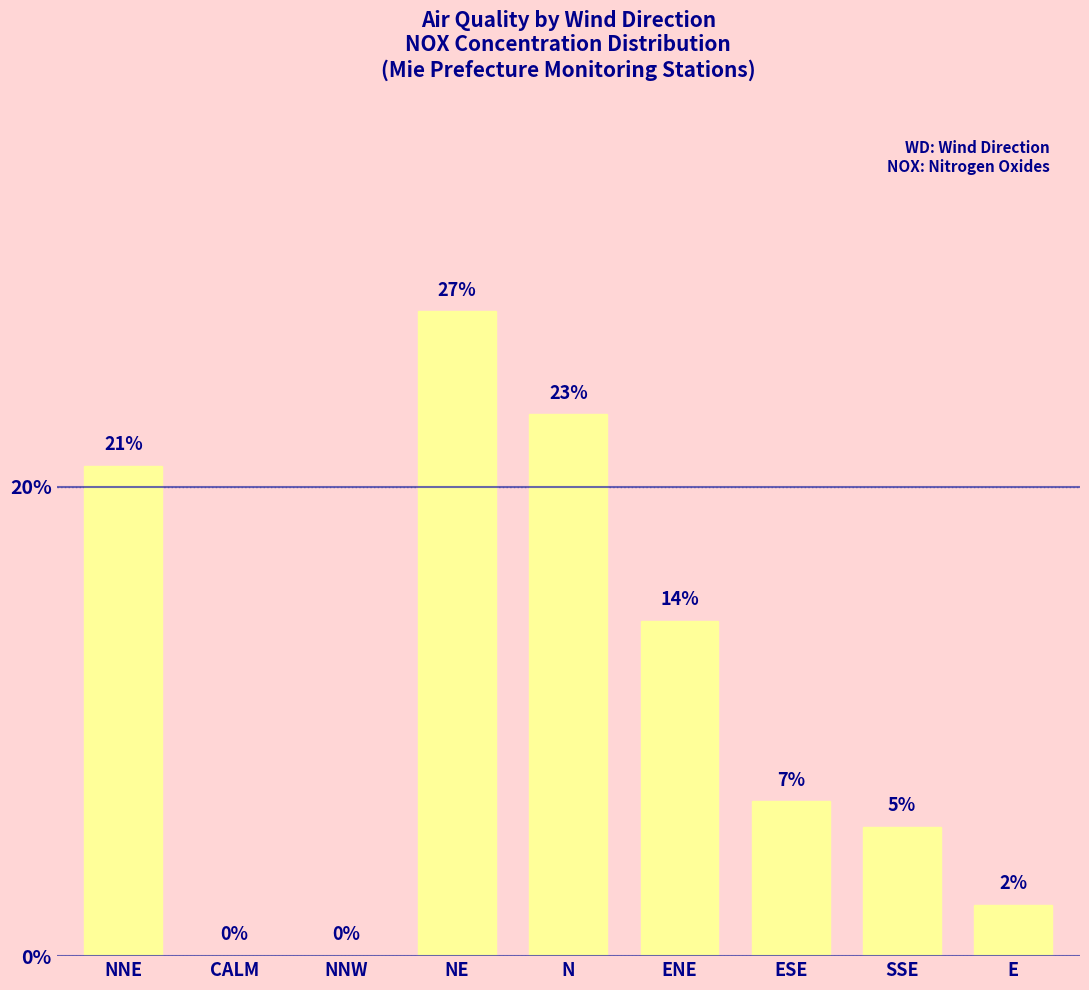

How many data points are above 6?

5